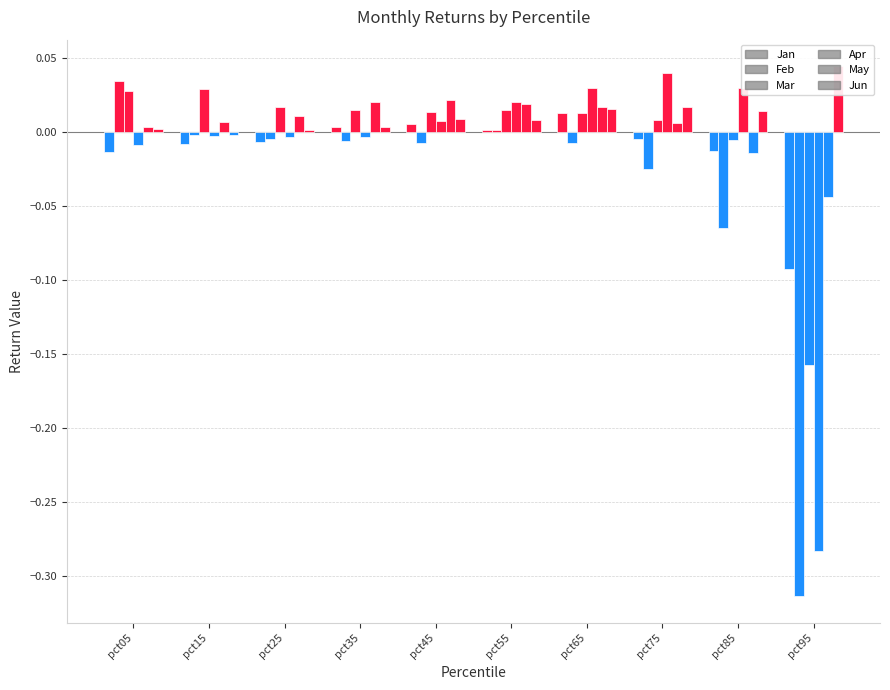

How many data points in Feb are less than 0?

8